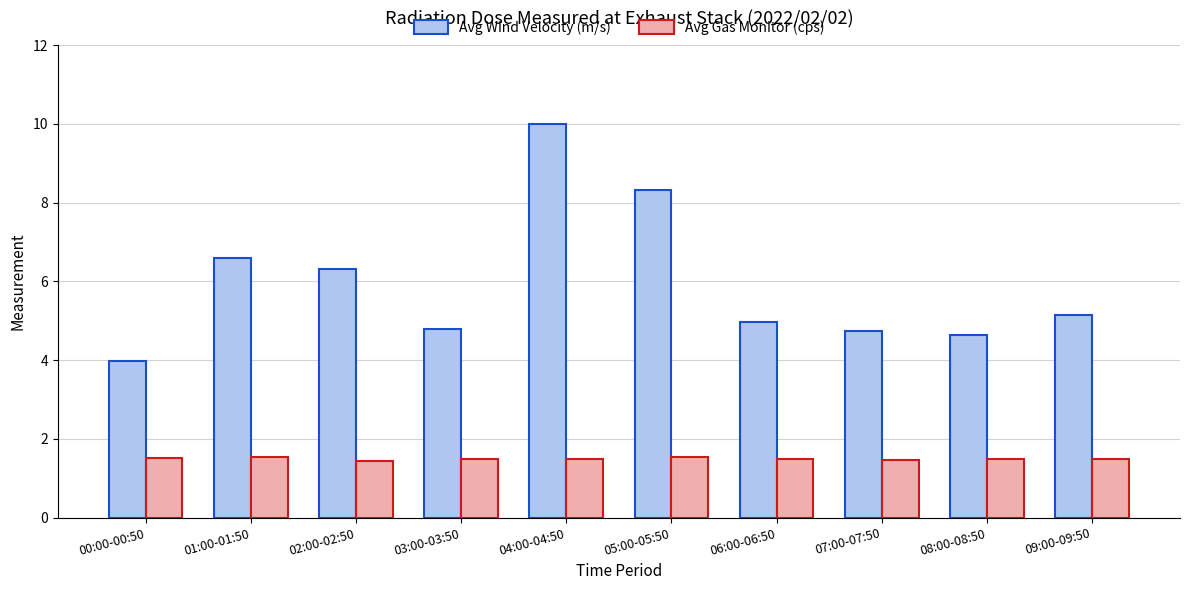

Is the value of Avg Gas Monitor (cps) at 02:00-02:50 greater than the value of Avg Wind Velocity (m/s) at 09:00-09:50?

No